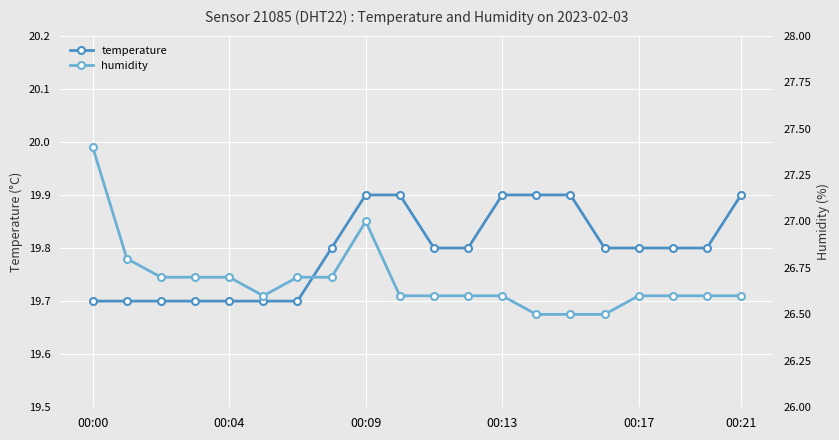

How many lines are shown in the chart?

2